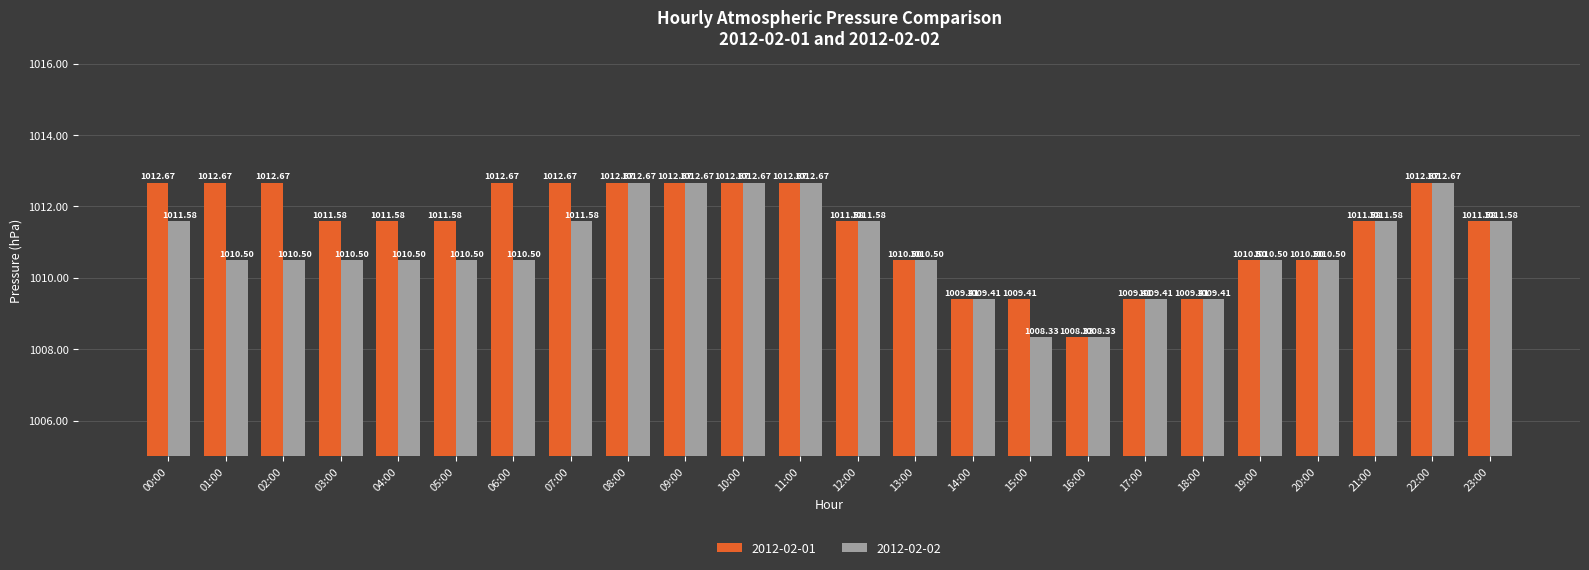

What is the spread (max minus min) of values at 03:00?

1.1